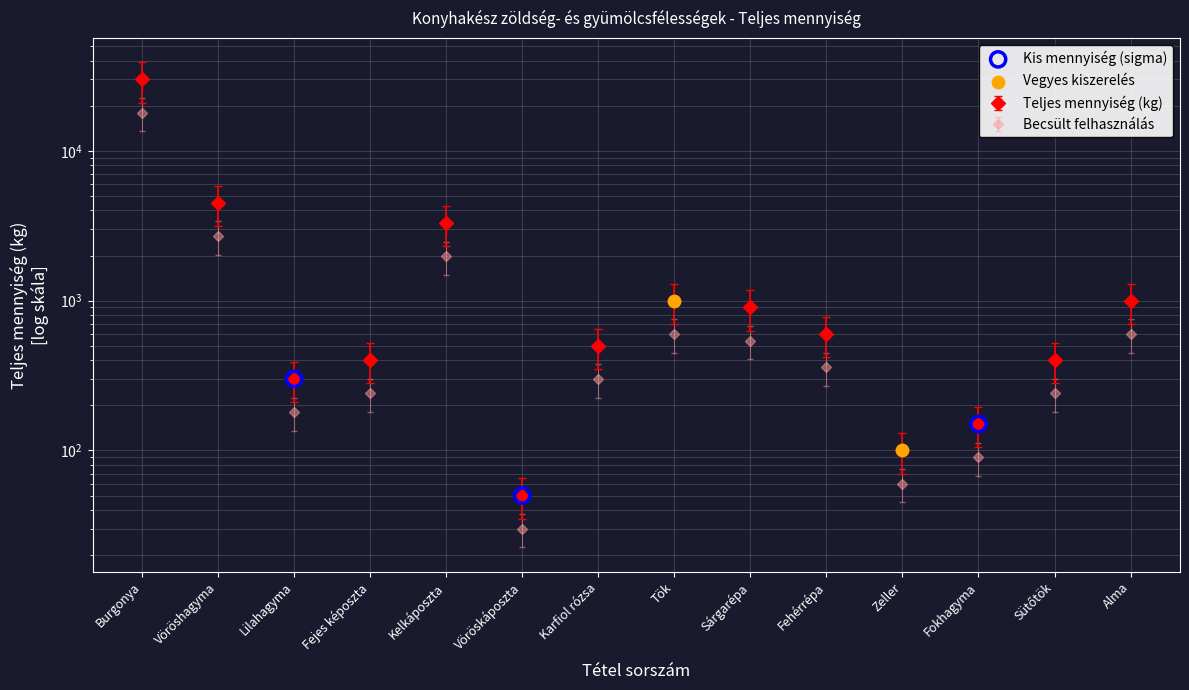

What is the ratio of the value at Lilahagyma to the value at Sárgarépa?

0.3